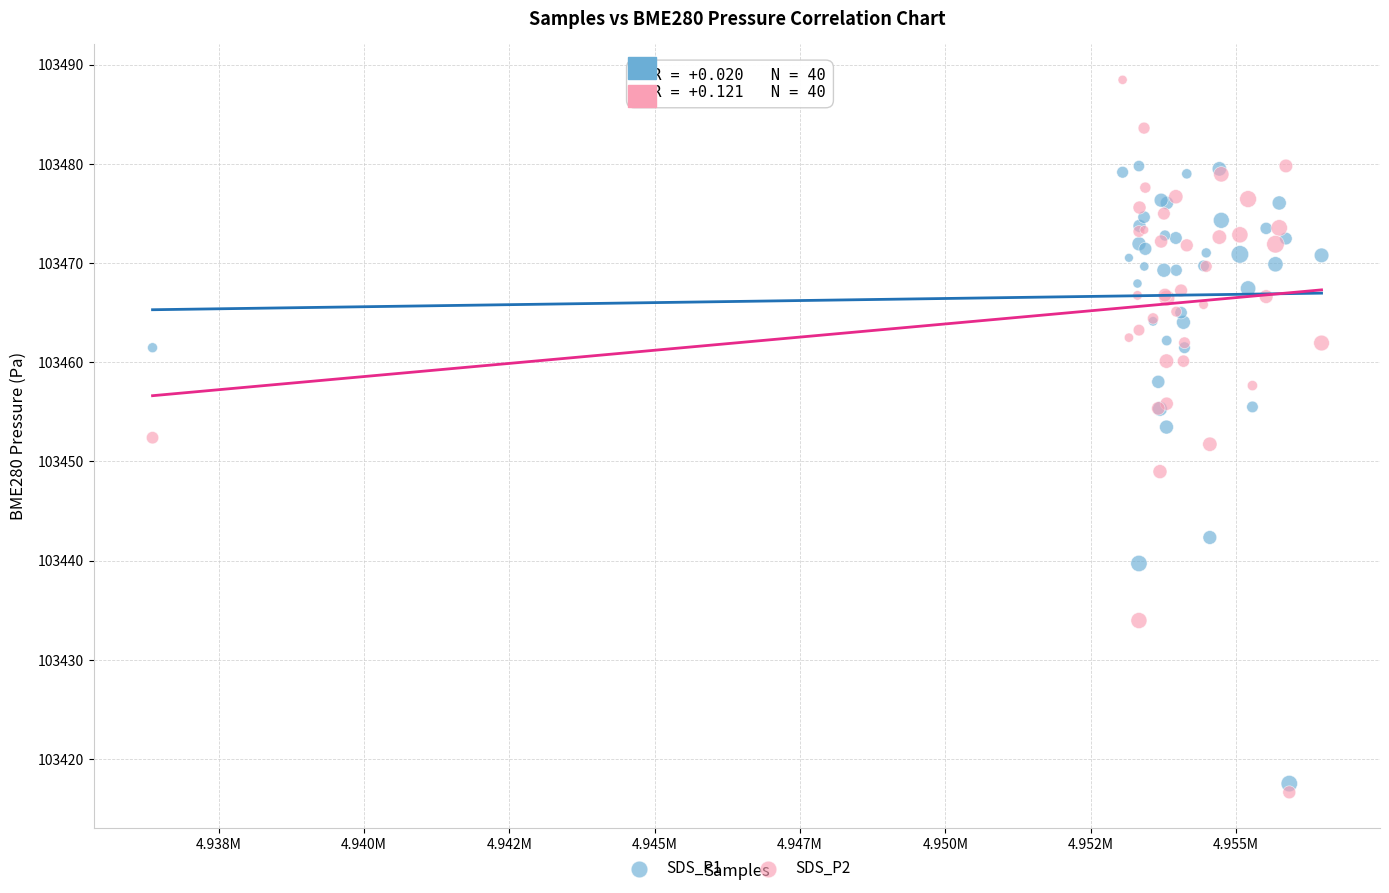

Which series contains the lowest Y value?

SDS_P2